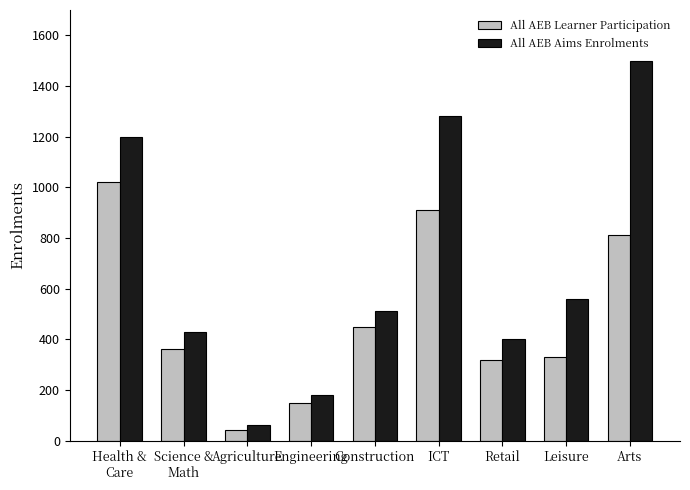

At which label is All AEB Aims Enrolments closest to 780?

Leisure